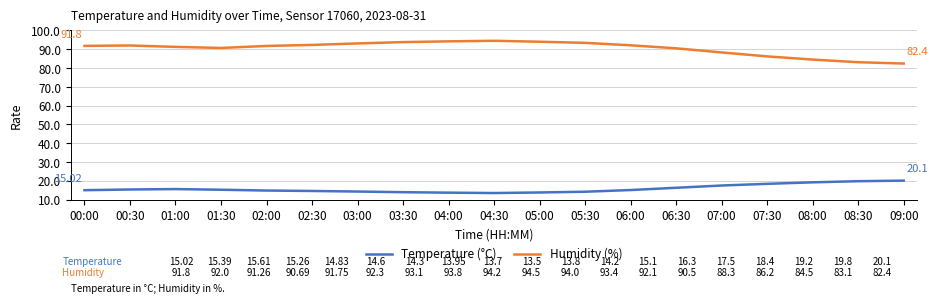

What is the total value across all series at 02:30?

106.9